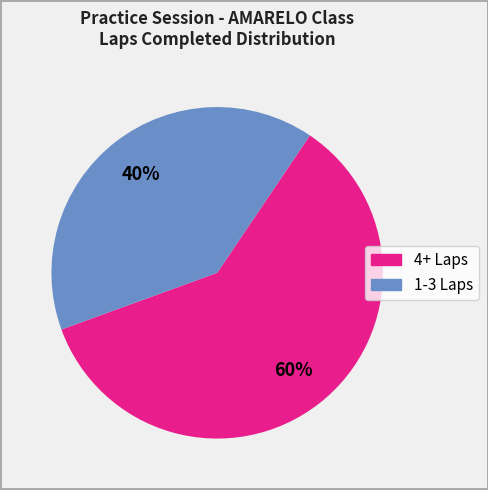

How many slices are in this pie chart?

2